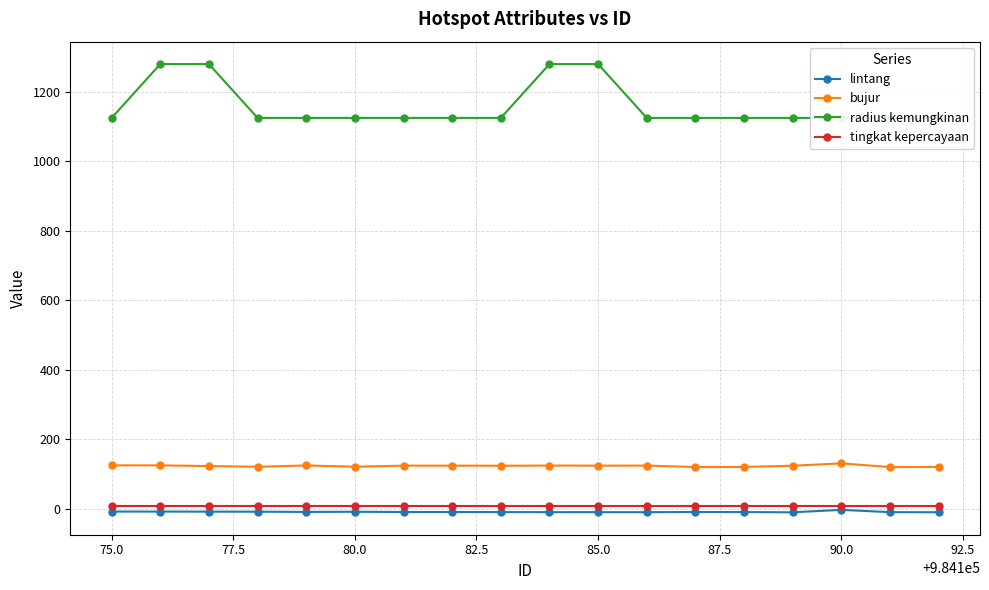

True or false: radius kemungkinan and tingkat kepercayaan cross at least once.

False